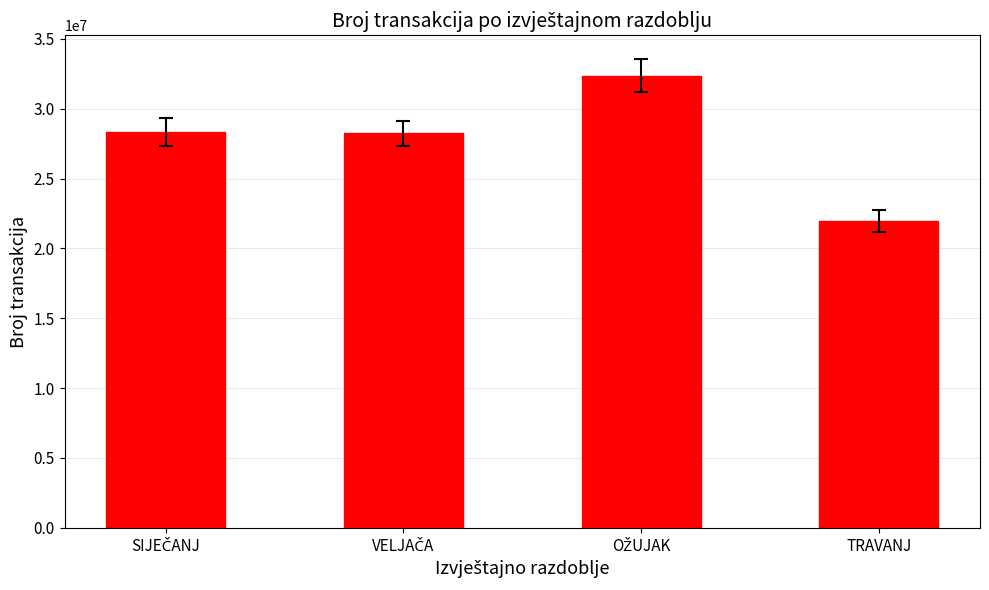

What is the value of the 4th bar from the left?

21948456